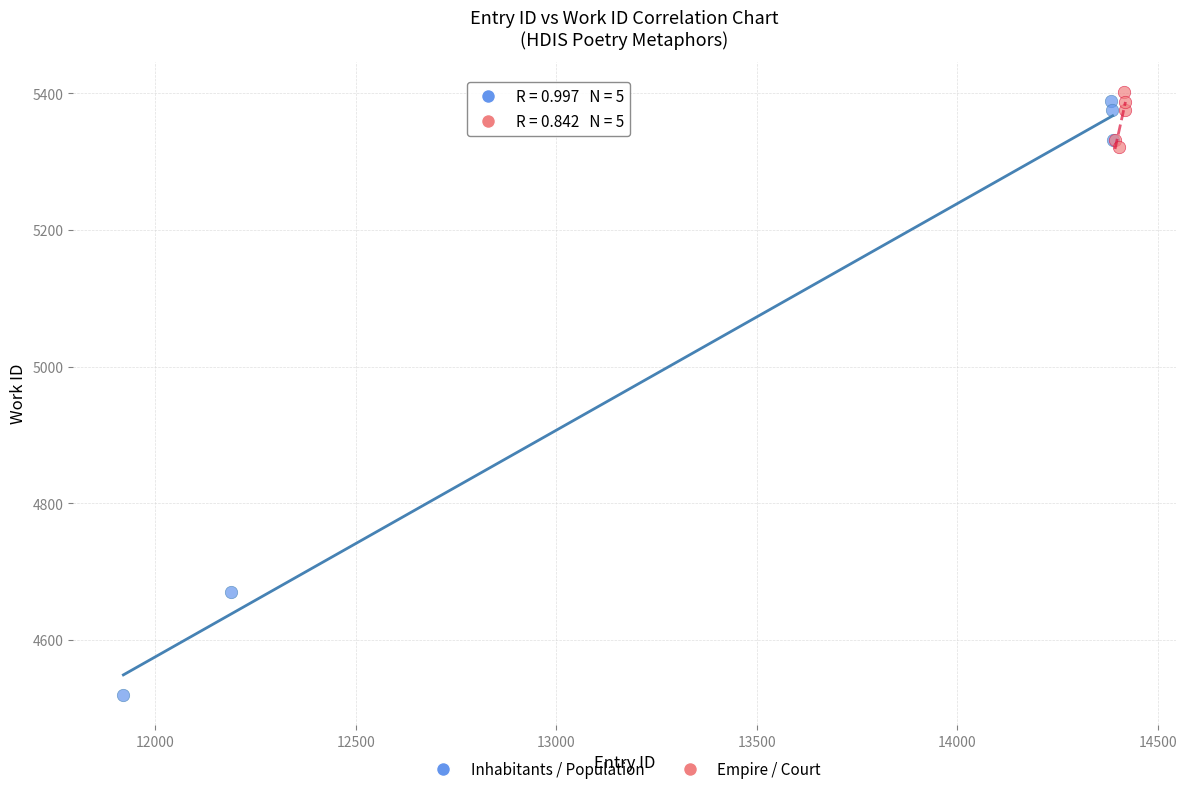

Which series contains the lowest Y value?

Inhabitants / Population